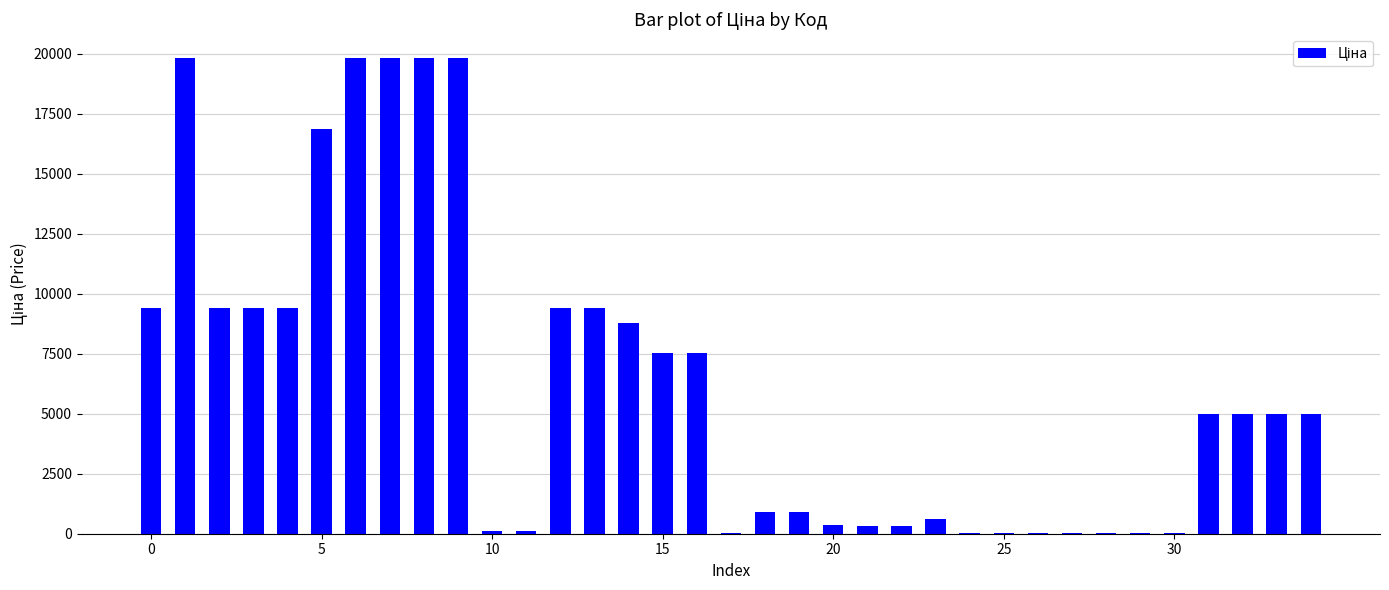

What is the sum of all values?

220303.8